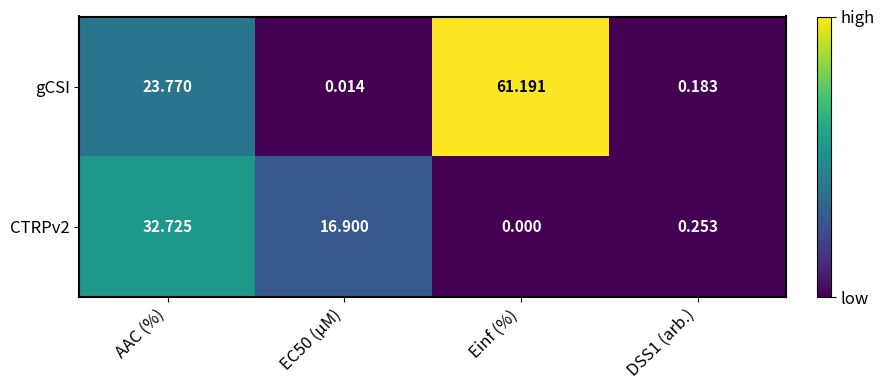

Count the number of categories in the chart.

4